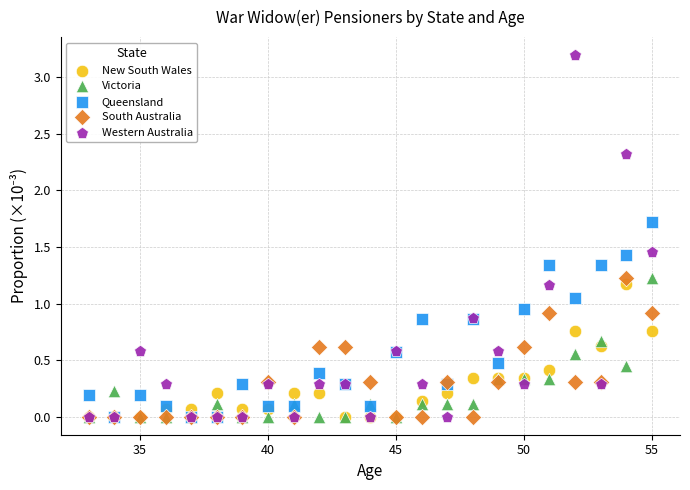

What are all the series names shown in the legend?

New South Wales, Victoria, Queensland, South Australia, Western Australia